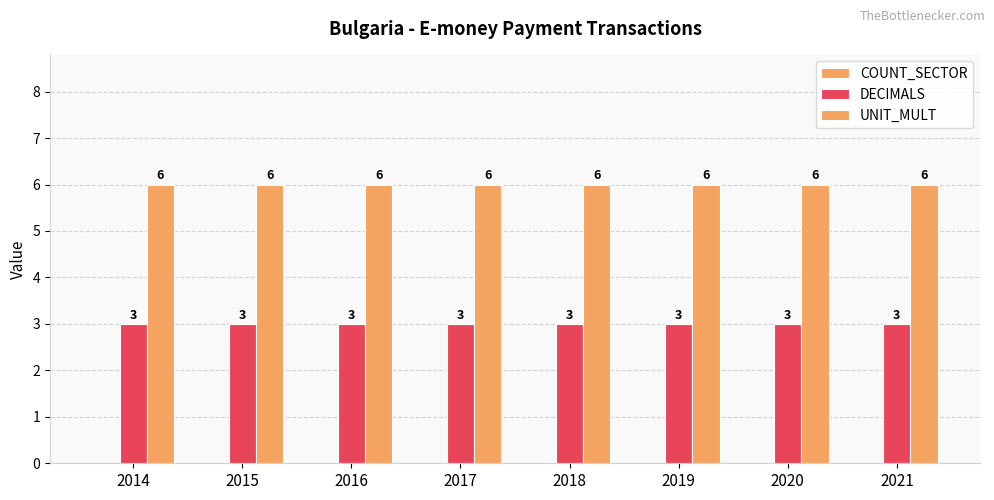

Read the DECIMALS value at 2019.

3